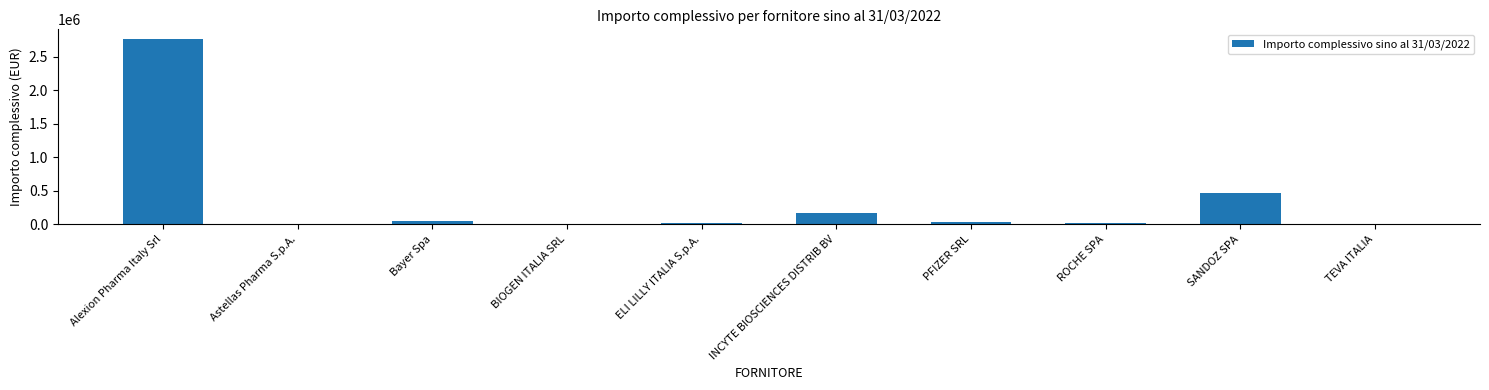

Where is the data nearest to the value 1387349?

SANDOZ SPA